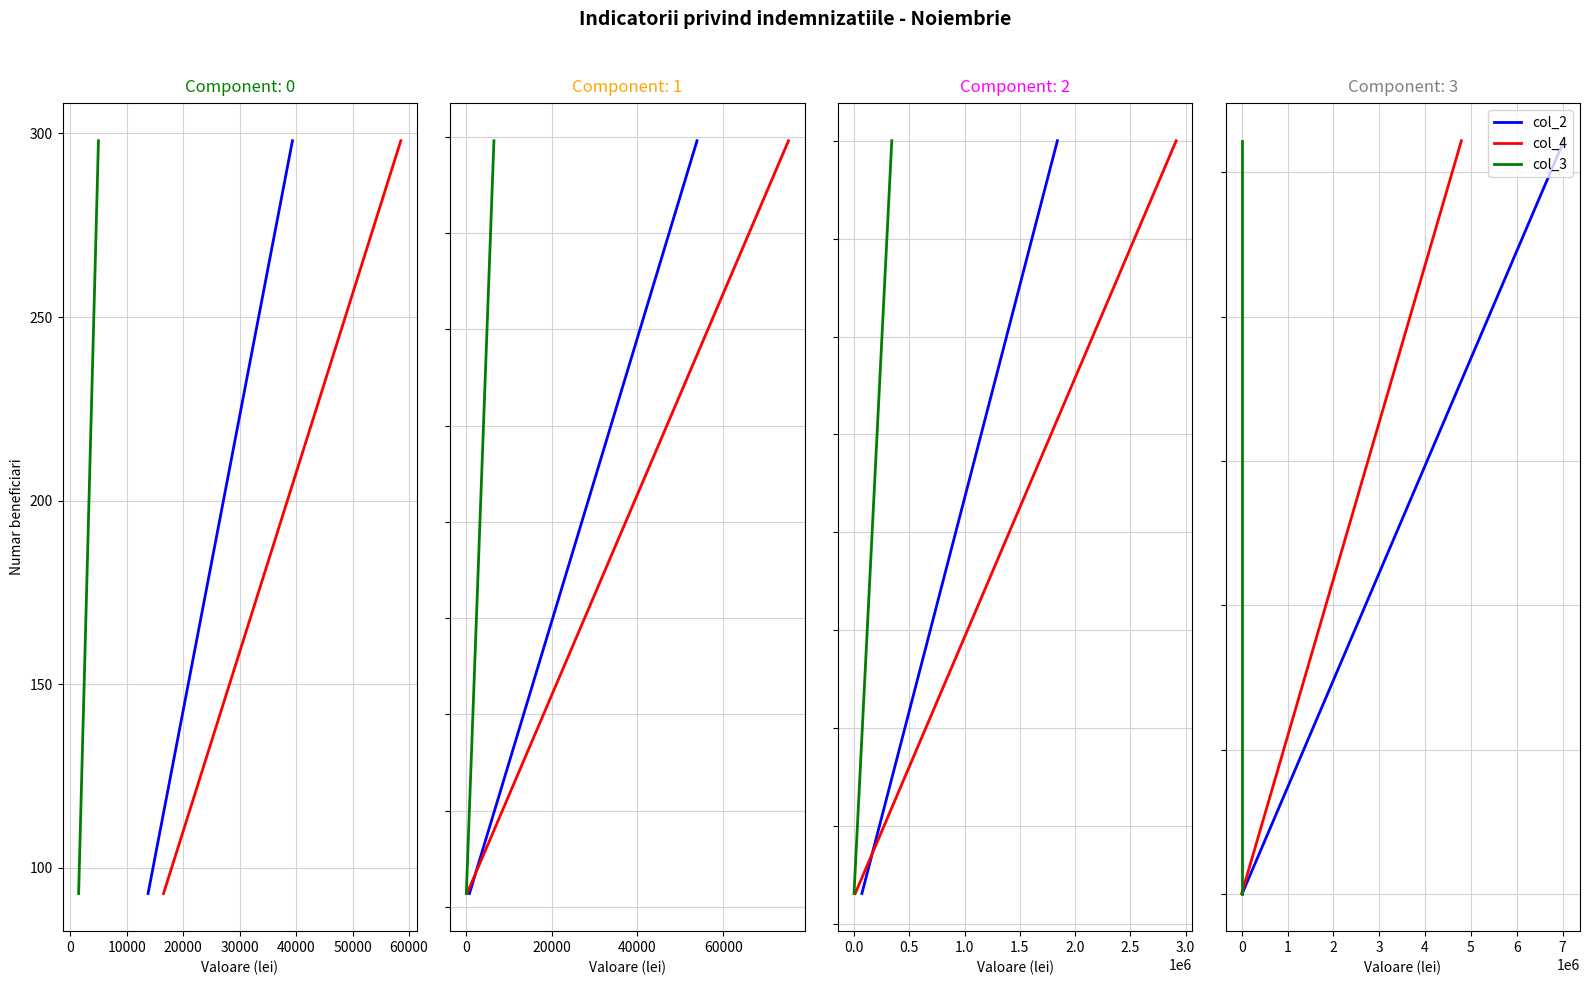

What is the approximate value of Valoare renta lunara (col_4) at −10000?

83